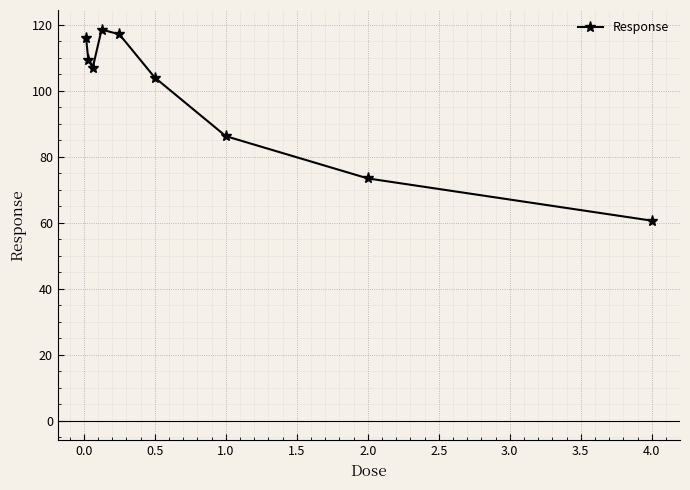

True or false: the data has more than 2 interior local peaks.

False